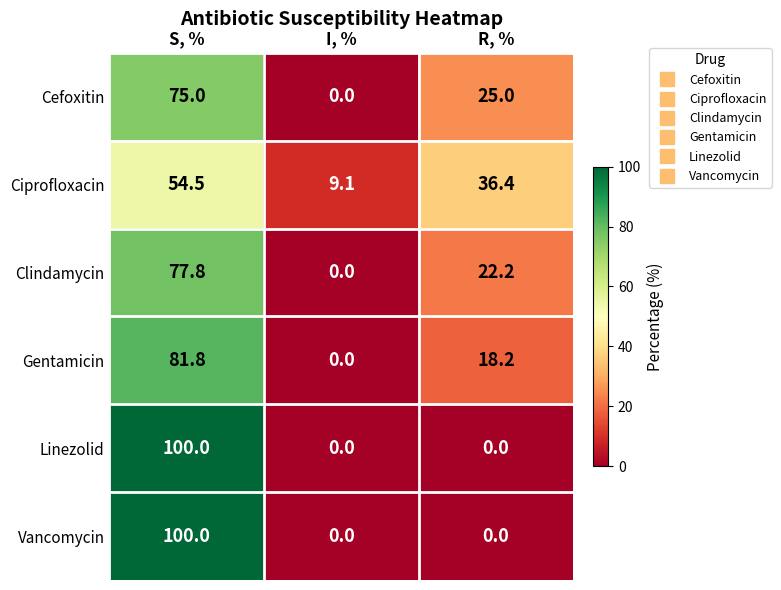

What is the spread (max minus min) of values at R, %?

36.4